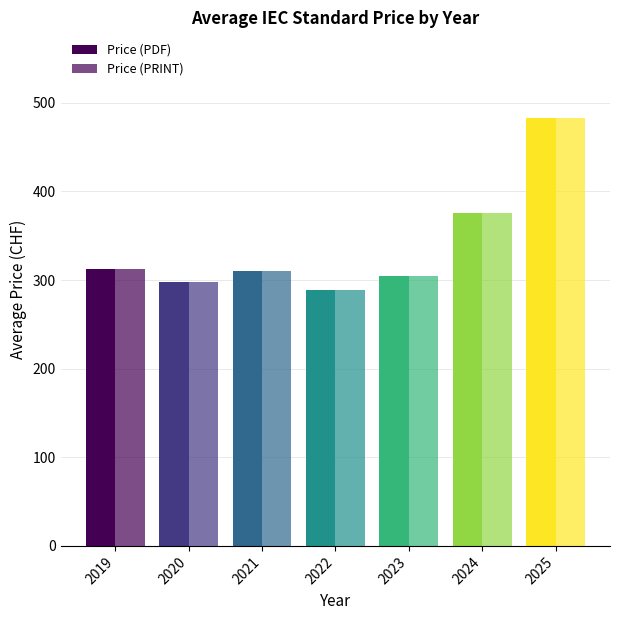

Rank the series by their maximum value, from lowest to highest.

Price (PDF), Price (PRINT)